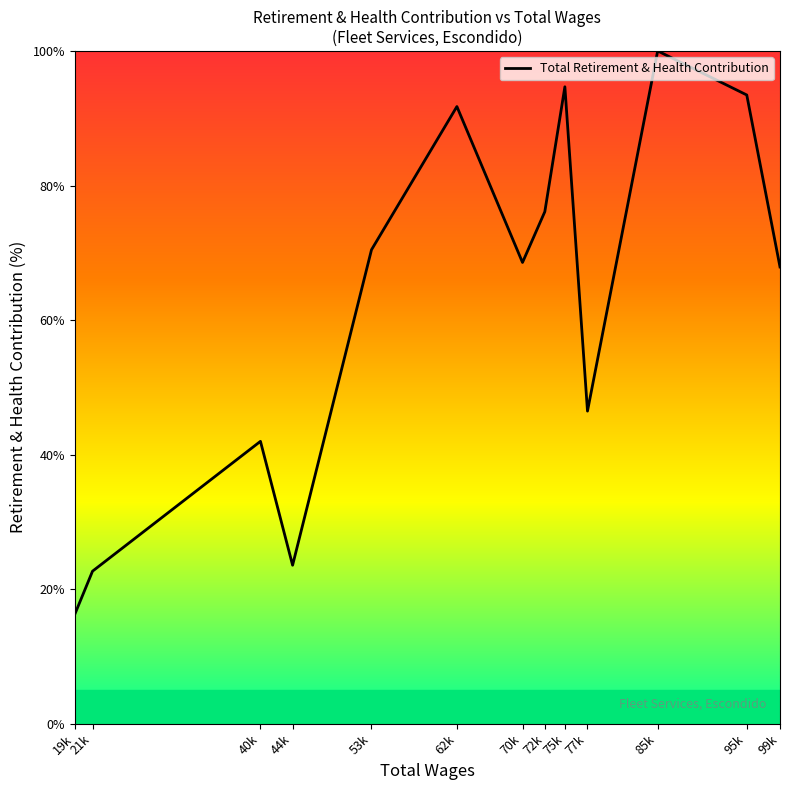

What is the average value?

62.6